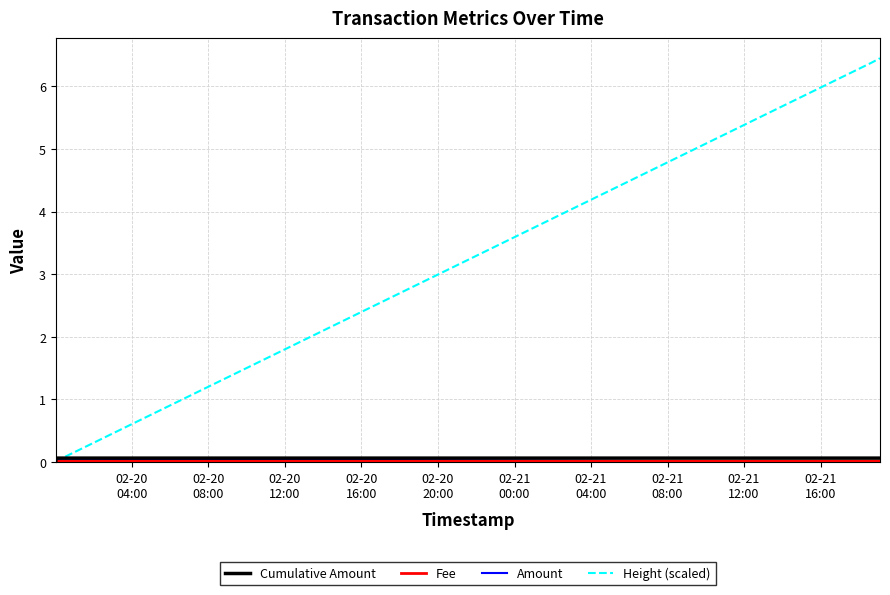

Is this an area chart (filled region under the line)?

No